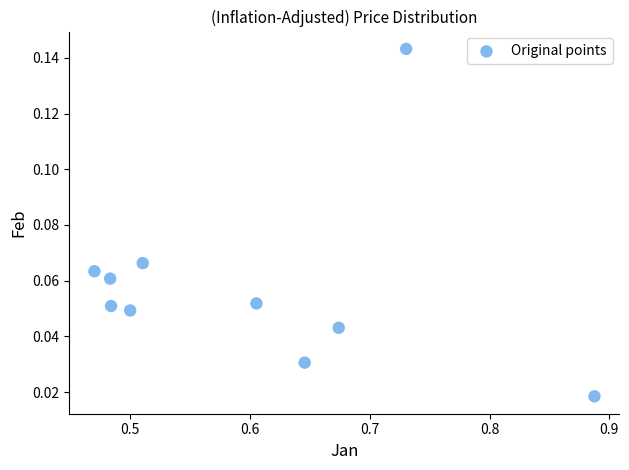

What is the range of X values (max minus min)?

0.4